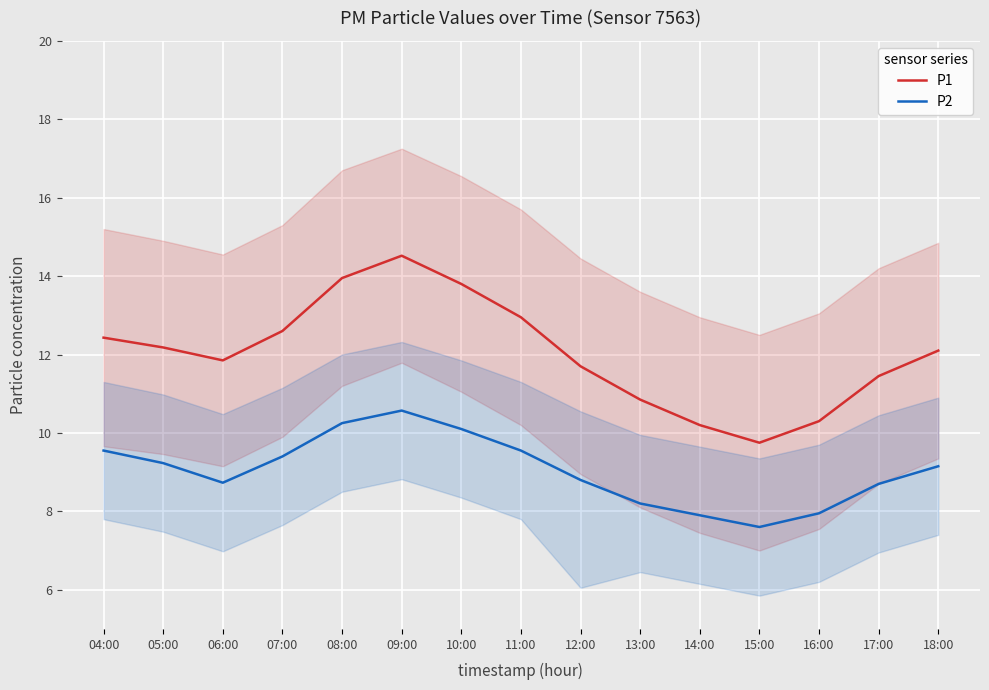

What position from the left is 11:00?

8